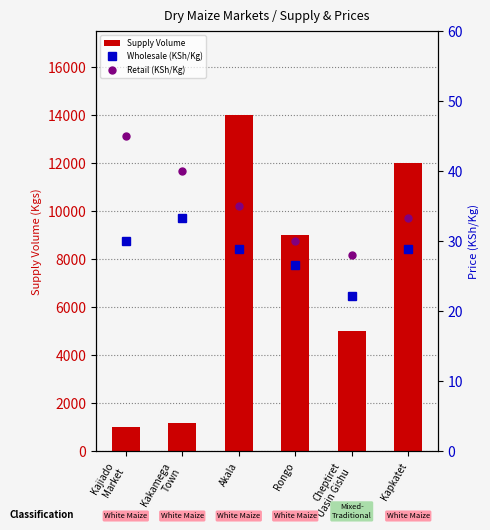

What is the sum of all Supply Volume values?

42200